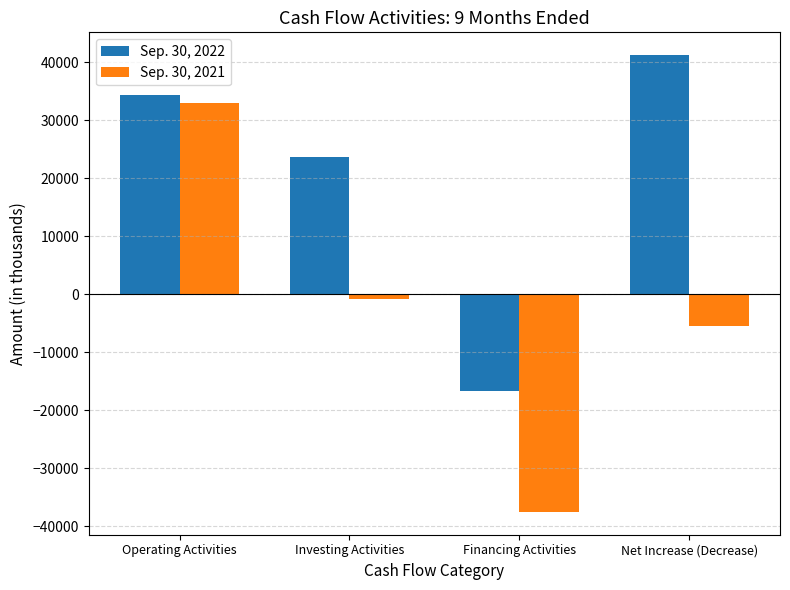

Which series has the widest spread of values?

Sep. 30, 2021